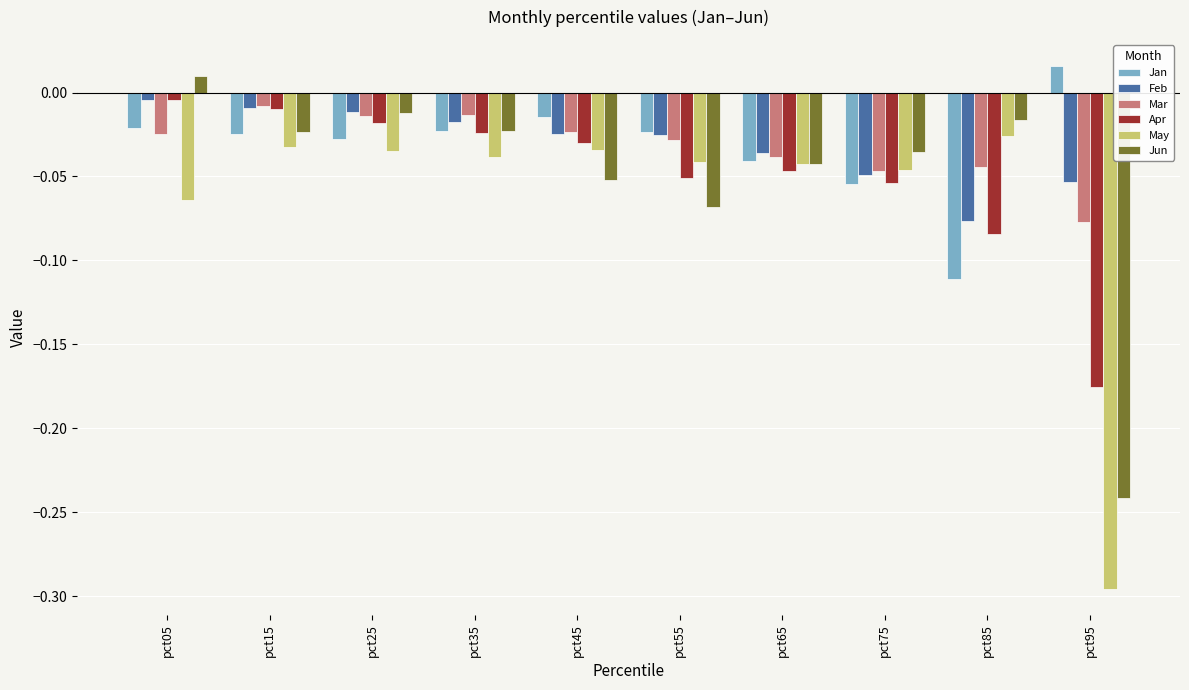

True or false: Feb has a value of -0.0 at pct95.

False